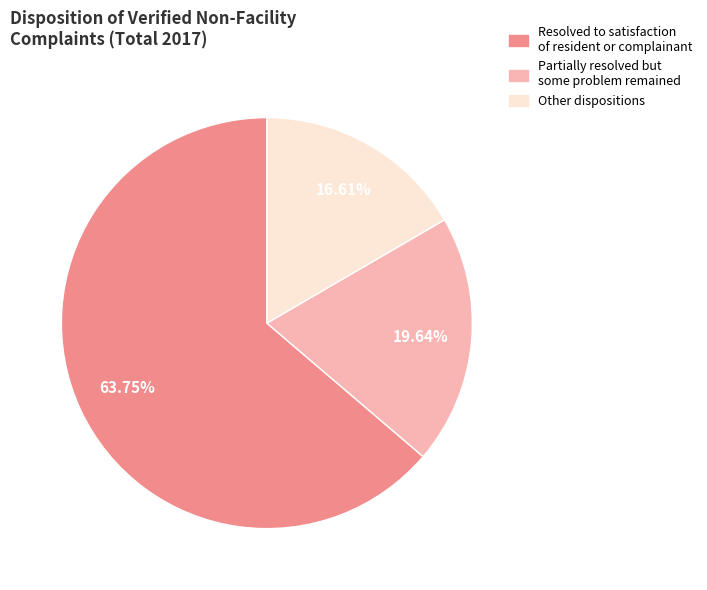

Is there any slice that represents more than half of the pie?

Yes